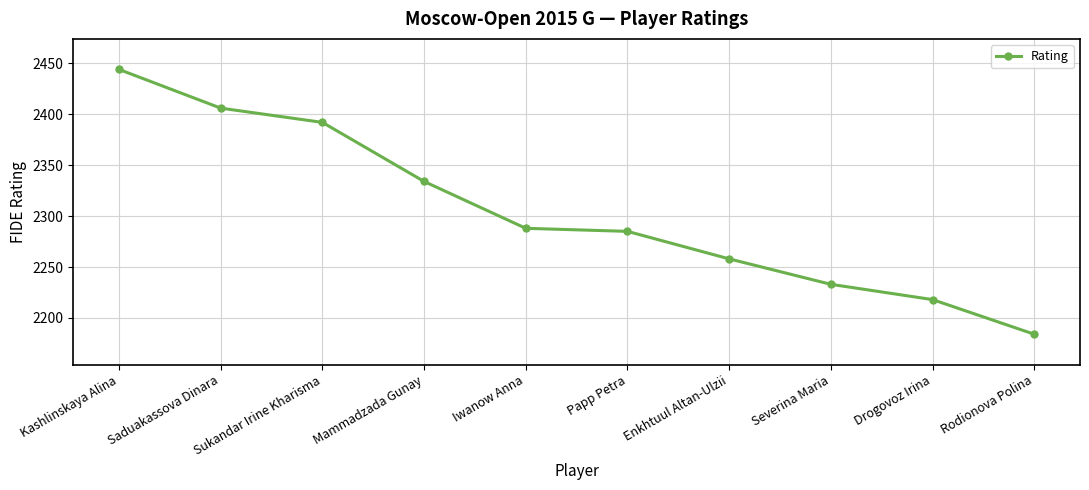

How many values are below 2288?

5